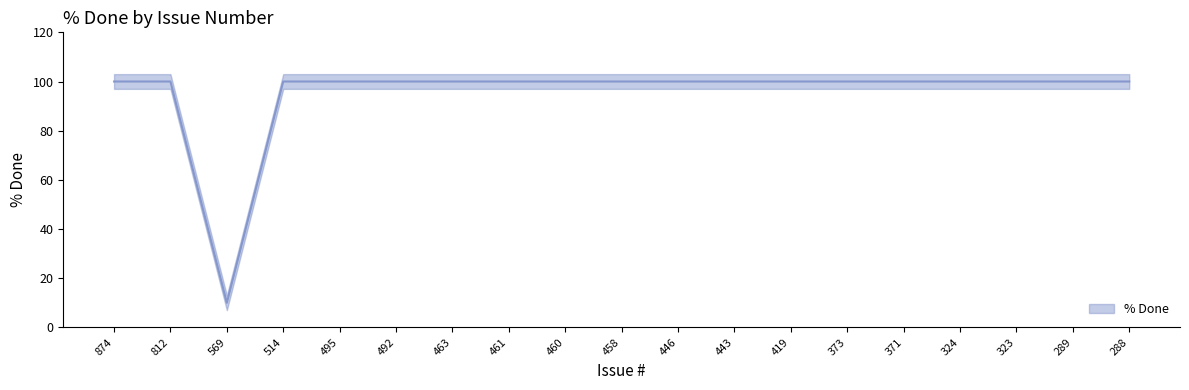

How many interior local valleys (lower than both neighbors) does the data have?

1